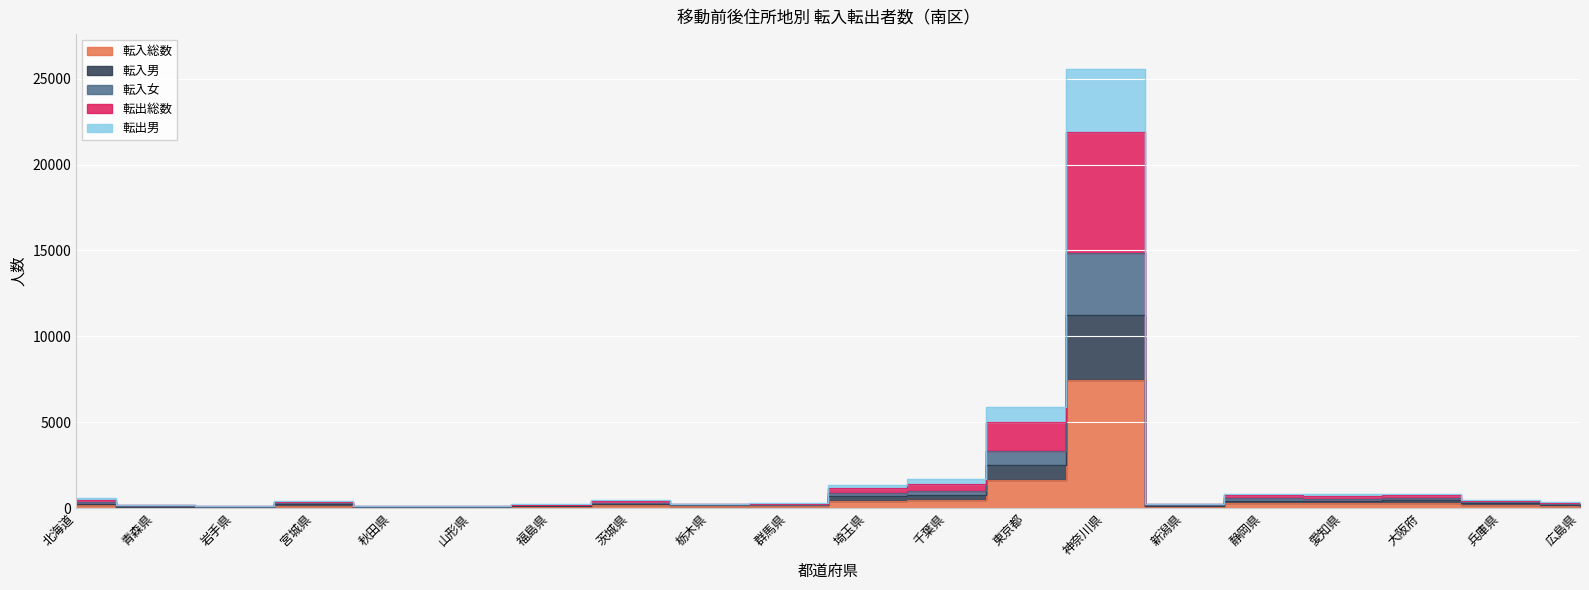

Between 新潟県 and 北海道, which is larger?

北海道